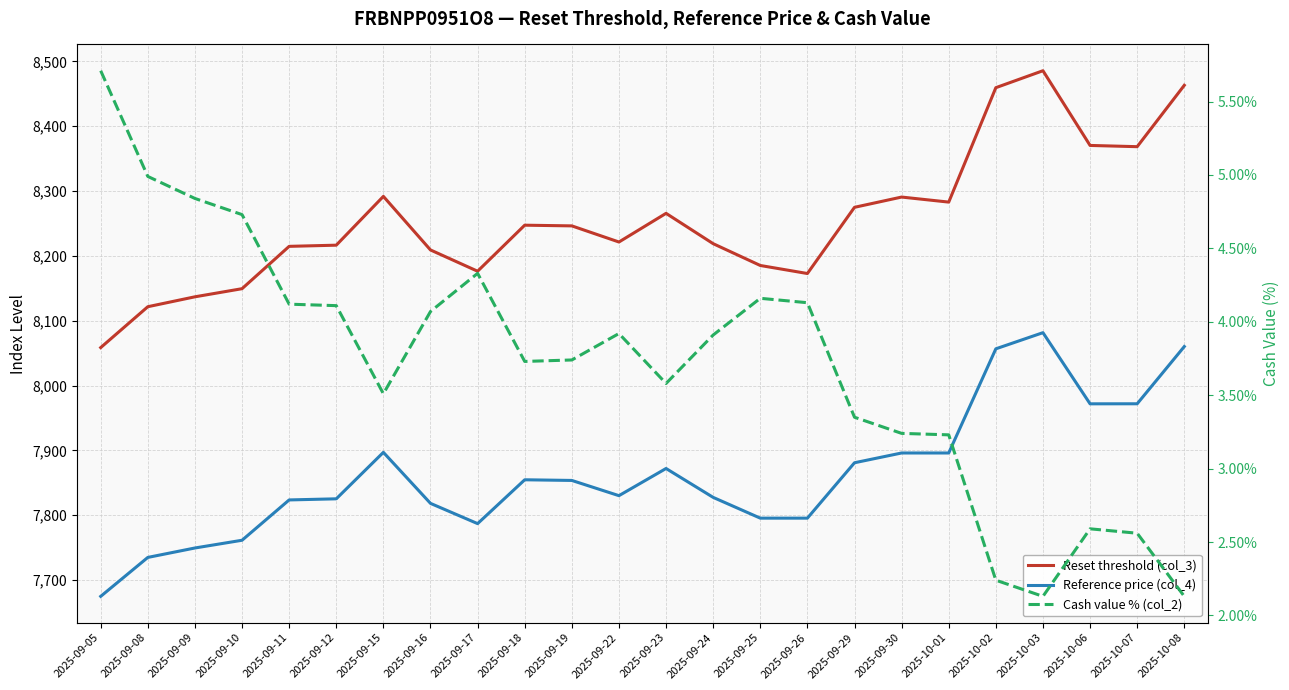

How many data points in Cash value % (col_2) are less than 3?

5